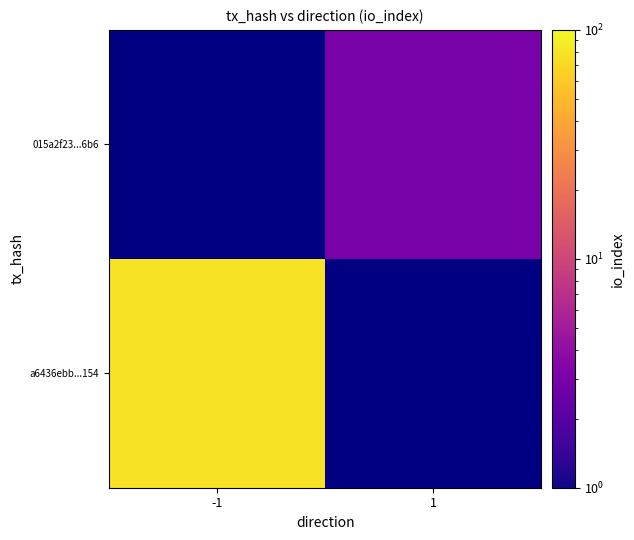

List the labels in order of 015a2f23...6b6 value, smallest first.

-1, 1